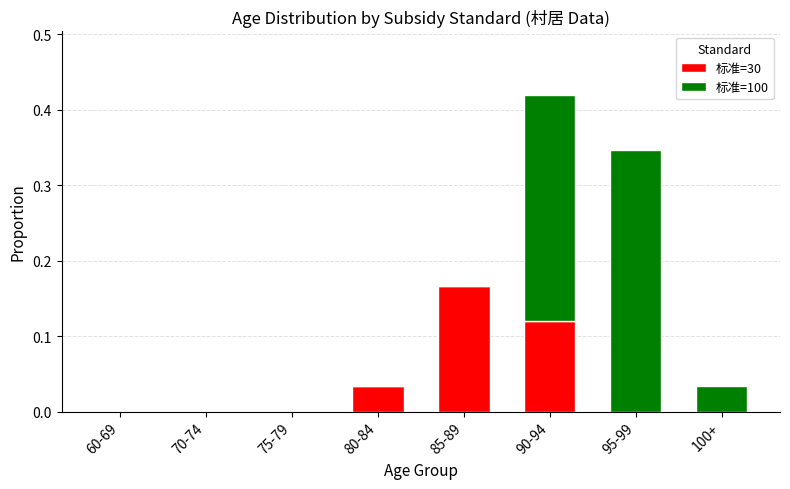

At which category is the sum across all series the highest?

90-94